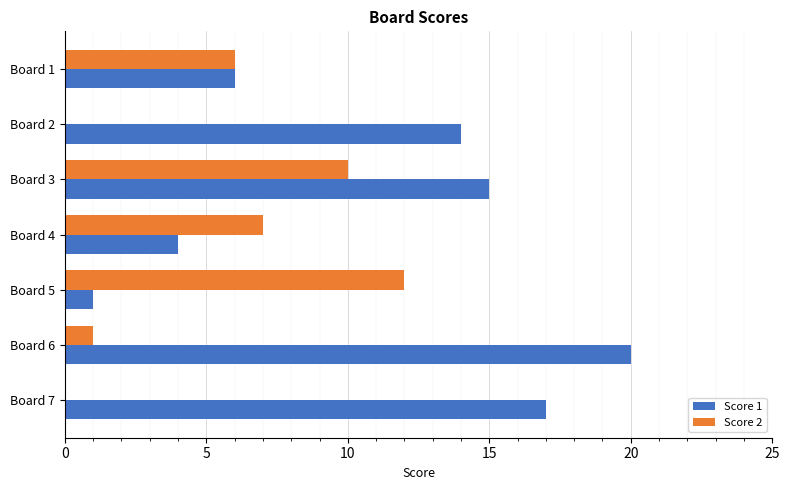

What are all the series names shown in the legend?

Score 1, Score 2